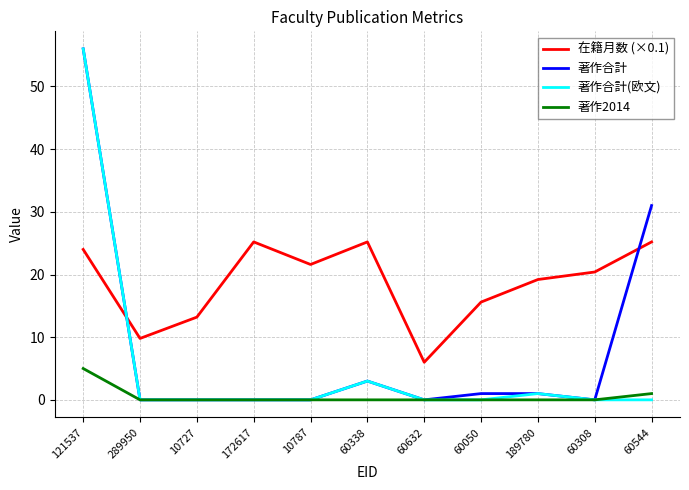

Reading left to right, extract all data points from this chart.

在籍月数 (×0.1): 24.0	9.8	13.2	25.2	21.6	25.2	6.0	15.6	19.2	20.4	25.2
著作合計: 56.0	0.0	0.0	0.0	0.0	3.0	0.0	1.0	1.0	0.0	31.0
著作合計(欧文): 56.0	0.0	0.0	0.0	0.0	3.0	0.0	0.0	1.0	0.0	0.0
著作2014: 5.0	0.0	0.0	0.0	0.0	0.0	0.0	0.0	0.0	0.0	1.0